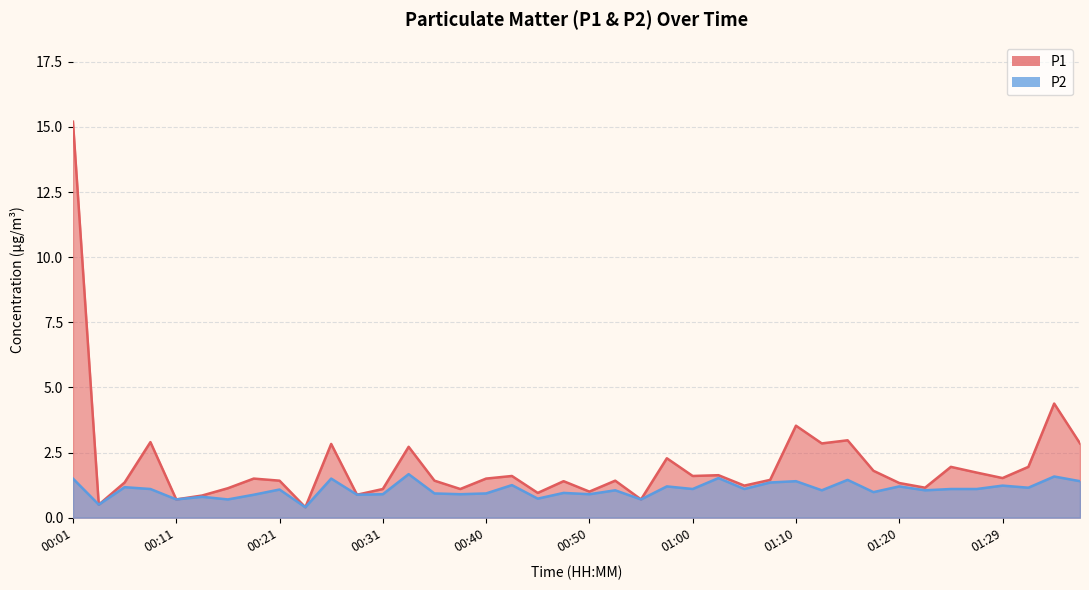

Reading right to left, what are all the values shown in this chart?

P1: 01:37=2.9	01:34=4.4	01:32=1.9	01:29=1.5	01:27=1.7	01:25=1.9	01:22=1.1	01:20=1.3	01:17=1.8	01:15=3.0	01:12=2.9	01:10=3.5	01:07=1.4	01:05=1.2	01:02=1.6	01:00=1.6	00:57=2.3	00:55=0.7	00:53=1.4	00:50=1.0	00:48=1.4	00:45=0.9	00:43=1.6	00:40=1.5	00:38=1.1	00:35=1.4	00:33=2.7	00:31=1.1	00:28=0.9	00:26=2.8	00:23=0.4	00:21=1.4	00:18=1.5	00:16=1.1	00:13=0.8	00:11=0.7	00:09=2.9	00:06=1.4	00:04=0.5	00:01=15.2
P2: 01:37=1.4	01:34=1.6	01:32=1.1	01:29=1.2	01:27=1.1	01:25=1.1	01:22=1.1	01:20=1.2	01:17=1.0	01:15=1.4	01:12=1.1	01:10=1.4	01:07=1.4	01:05=1.1	01:02=1.5	01:00=1.1	00:57=1.2	00:55=0.7	00:53=1.1	00:50=0.9	00:48=0.9	00:45=0.7	00:43=1.2	00:40=0.9	00:38=0.9	00:35=0.9	00:33=1.7	00:31=0.9	00:28=0.9	00:26=1.5	00:23=0.4	00:21=1.1	00:18=0.9	00:16=0.7	00:13=0.8	00:11=0.7	00:09=1.1	00:06=1.2	00:04=0.5	00:01=1.5